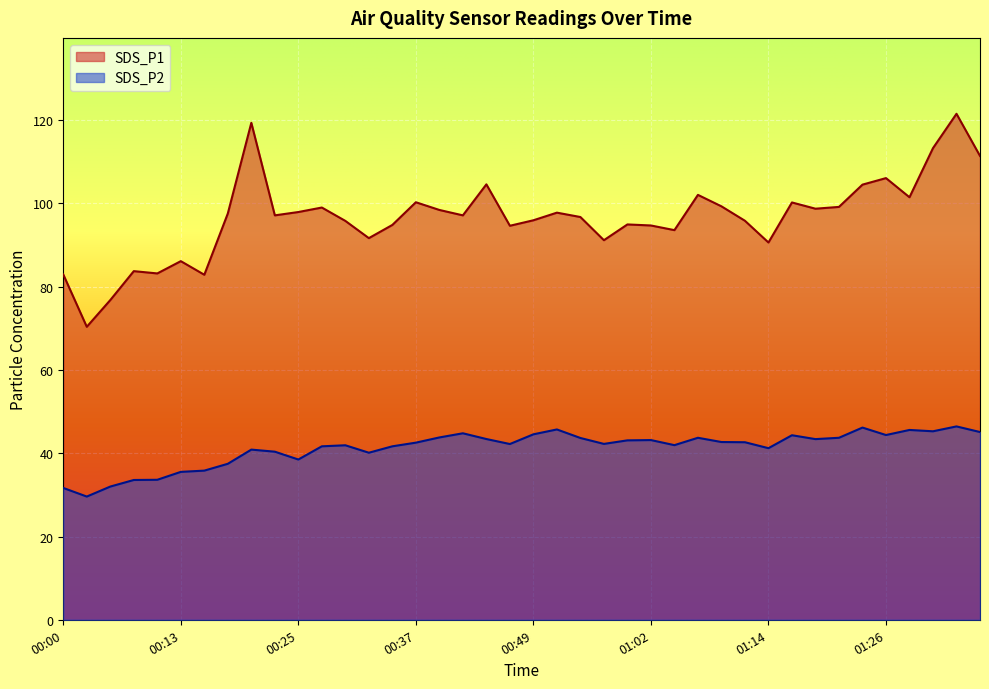

In SDS_P2, how many points are lower than both neighbors (excluding endpoints)?

10